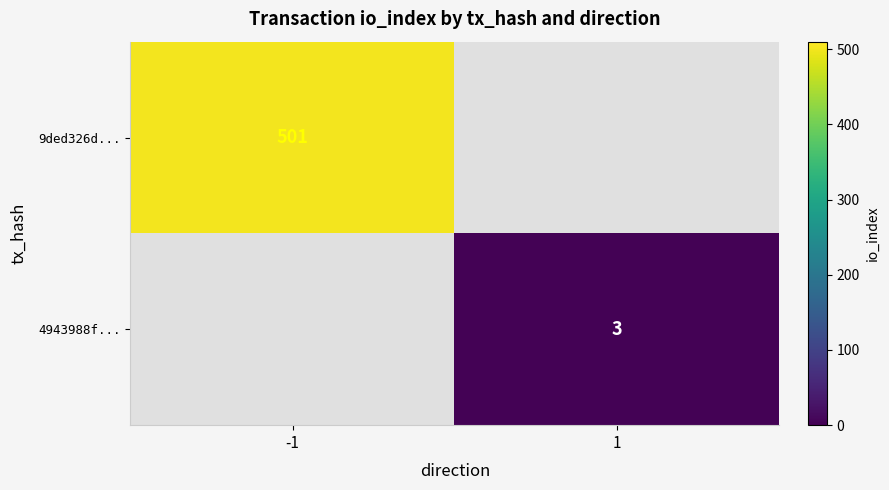

Is the value of 4943988f... at 1 greater than the value of 9ded326d... at -1?

No